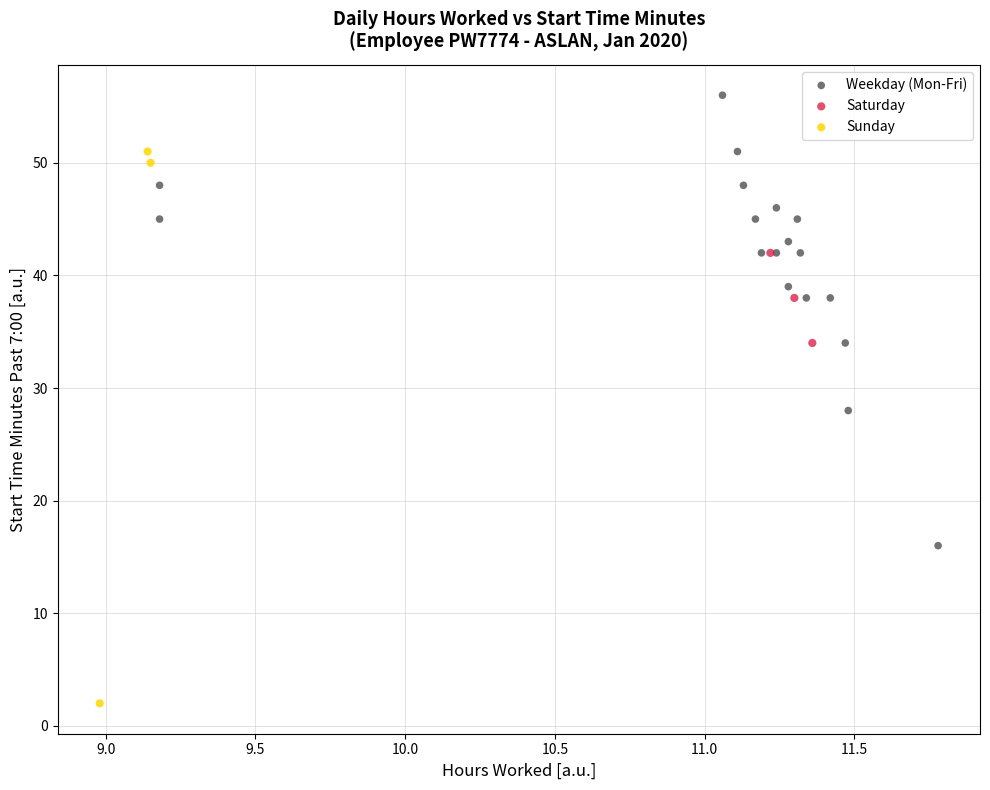

Which series has the widest spread of Y values?

Sunday